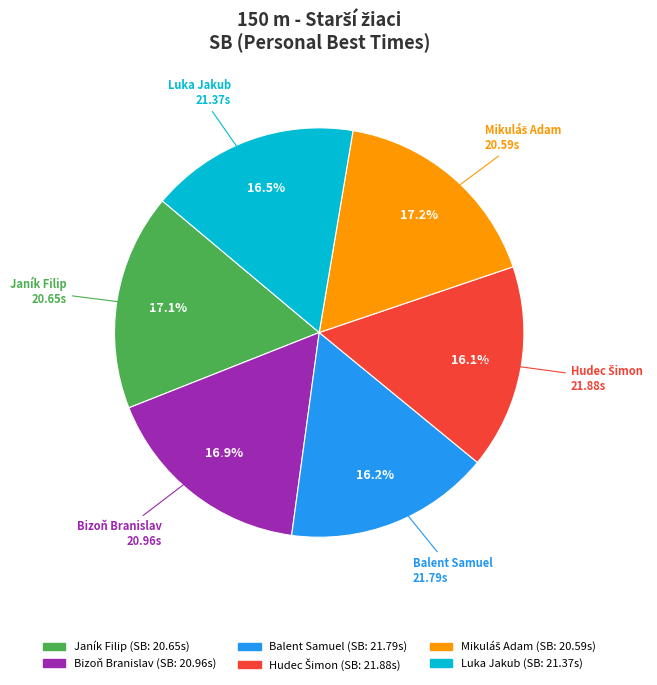

Count the number of slices in the pie.

6